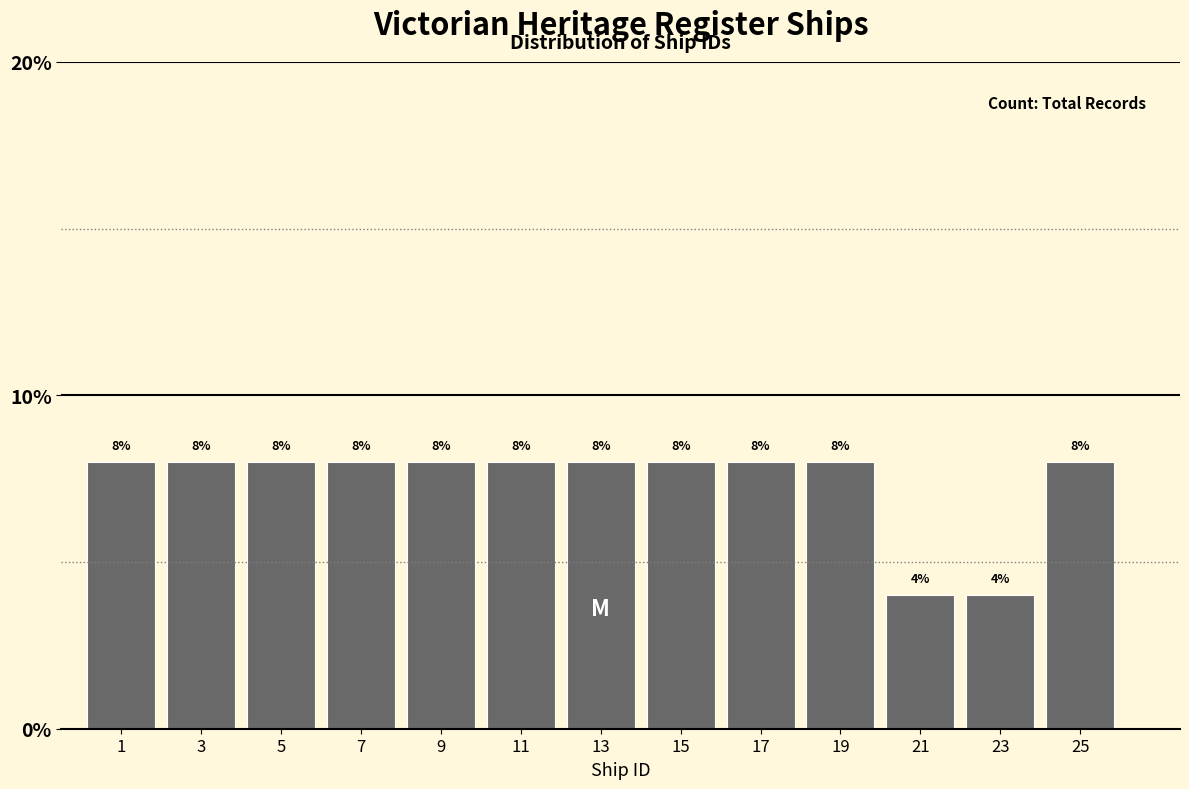

Reading left to right, what are all the values shown in this chart?

8	8	8	8	8	8	8	8	8	8	4	4	8